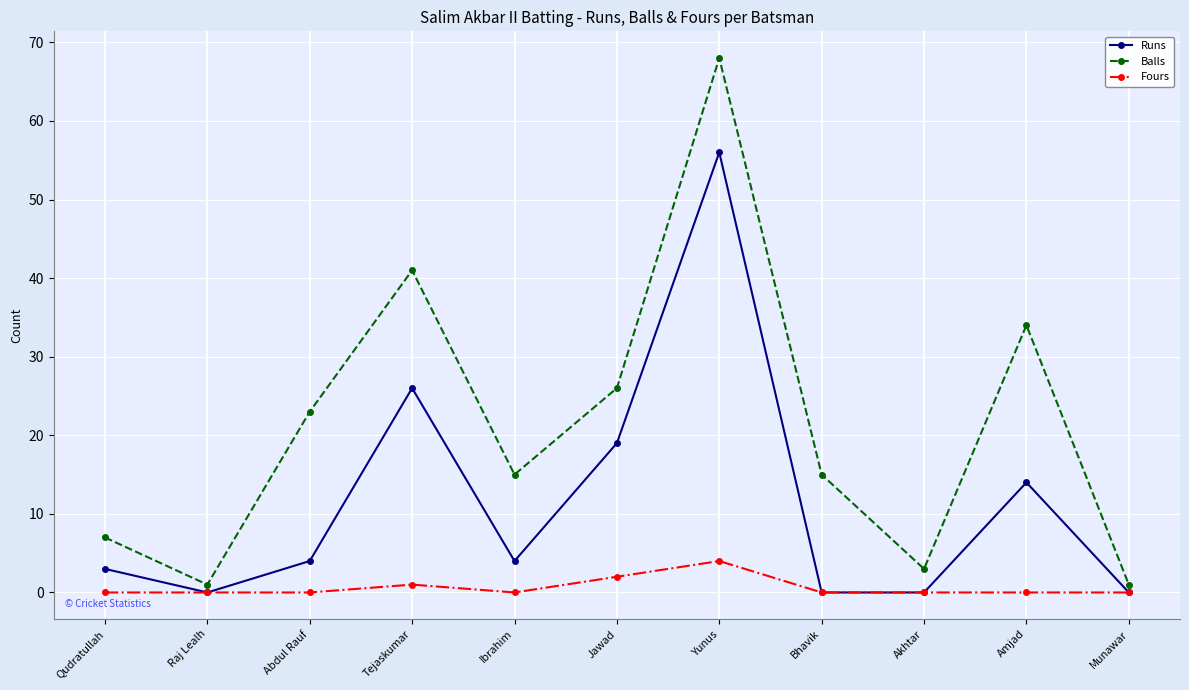

In Balls, how many points are lower than both neighbors (excluding endpoints)?

3